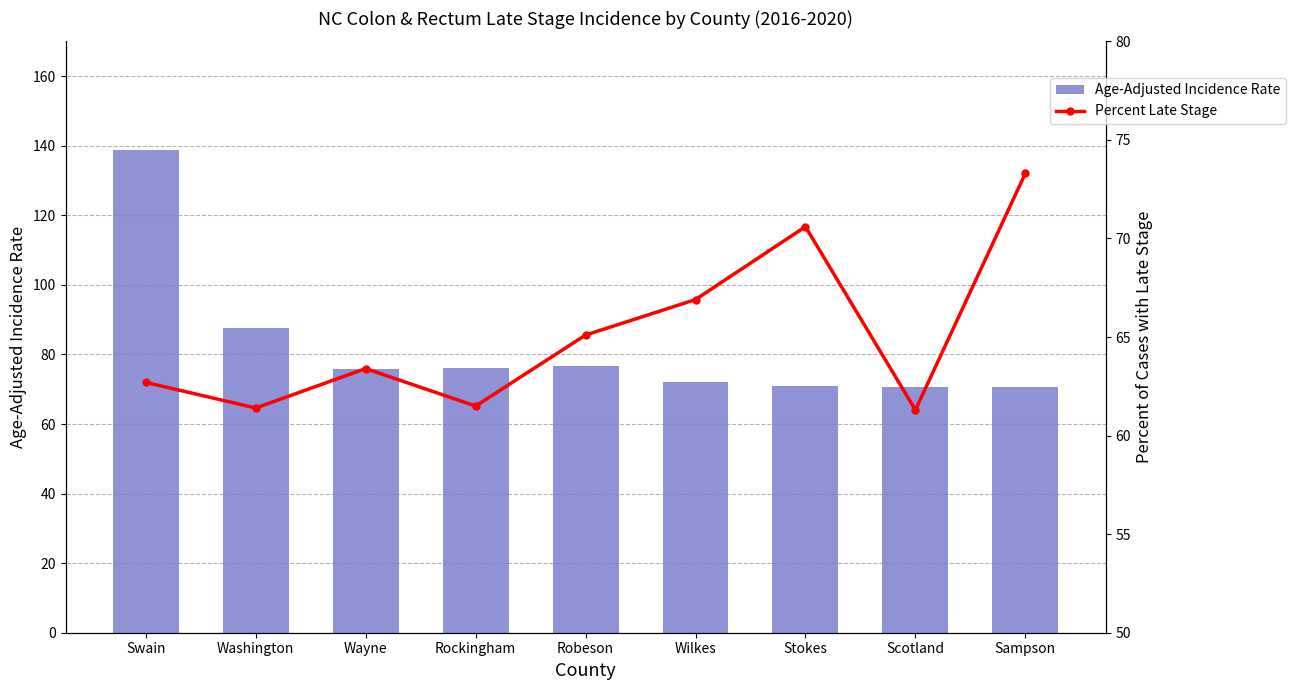

At how many categories does at least one series exceed 111?

1